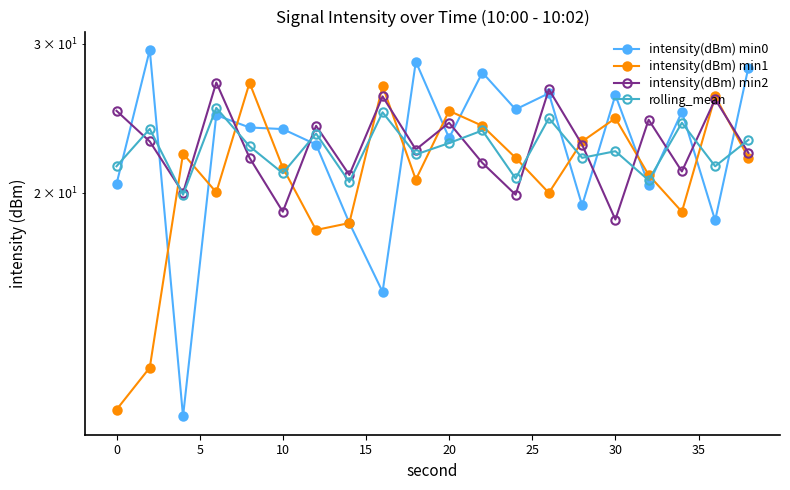

Rank the series by their maximum value, from highest to lowest.

intensity(dBm) min0, intensity(dBm) min2, intensity(dBm) min1, rolling_mean